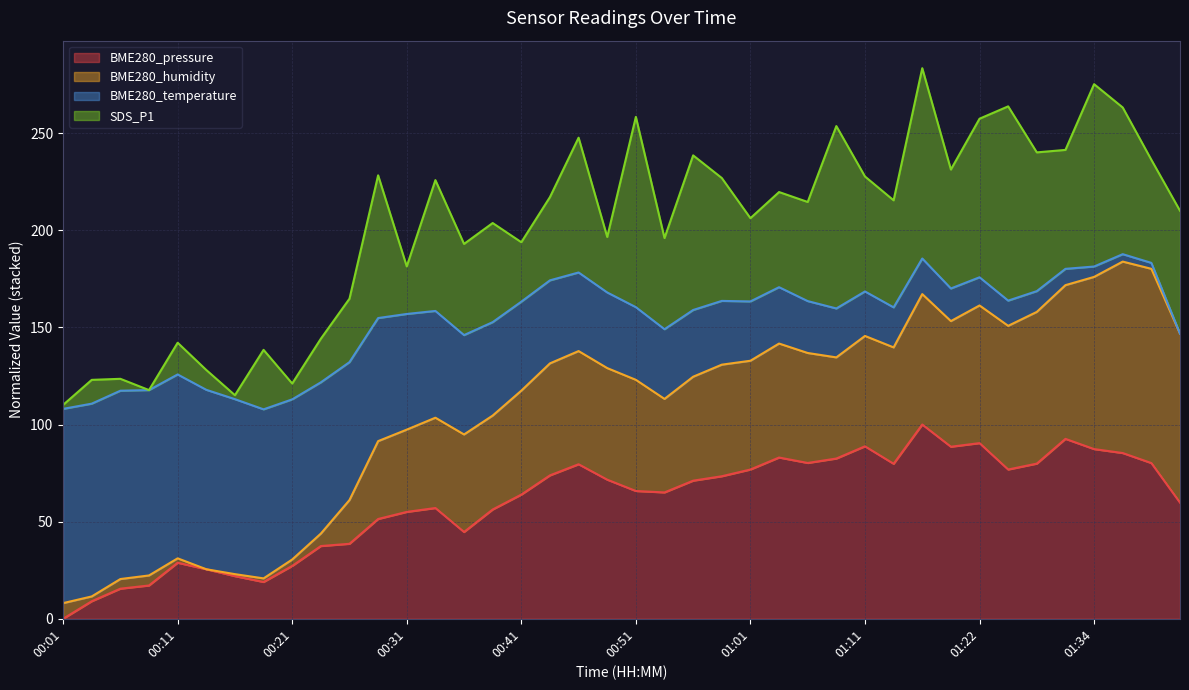

True or false: BME280_pressure and BME280_temperature intersect in this chart.

False